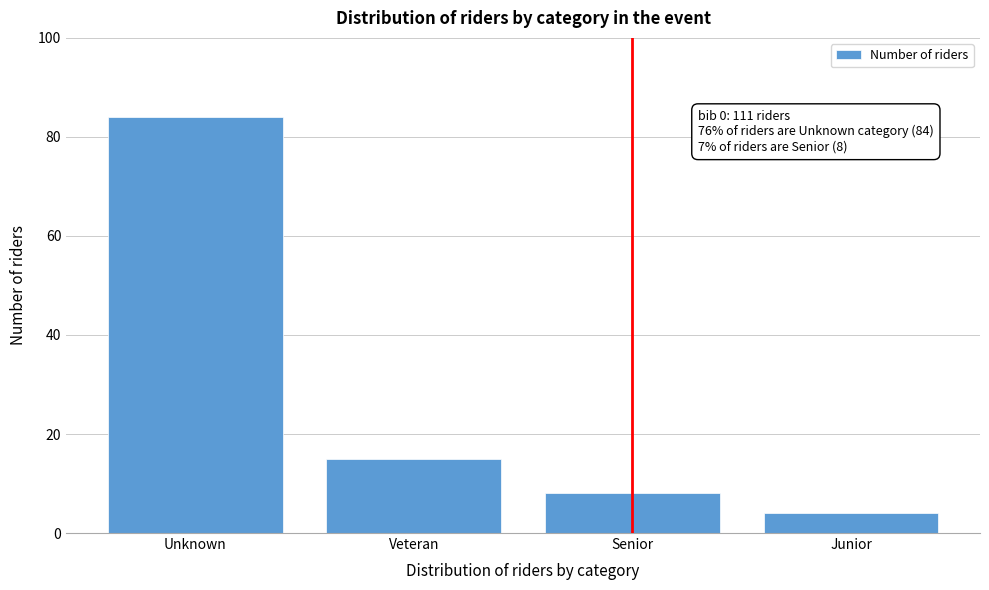

Reading left to right, list all the values displayed in this chart.

84	15	8	4